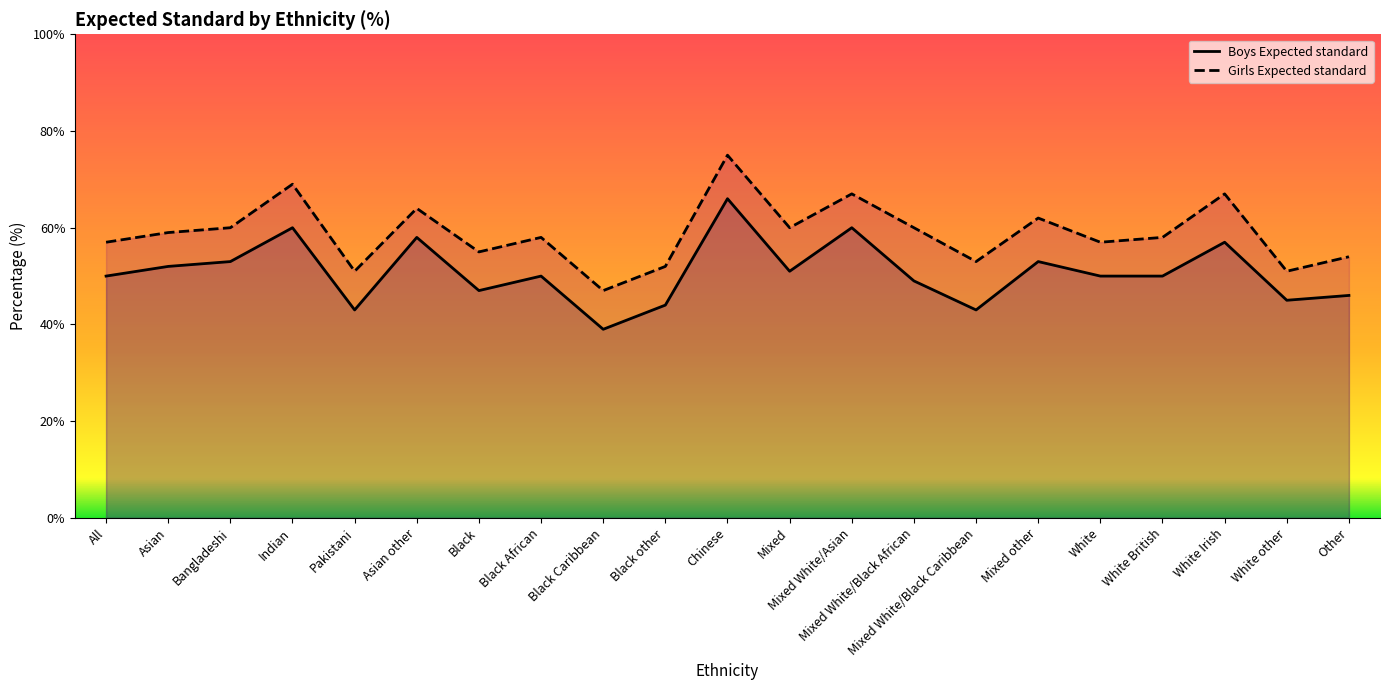

Read the Boys Expected standard value at White other.

45